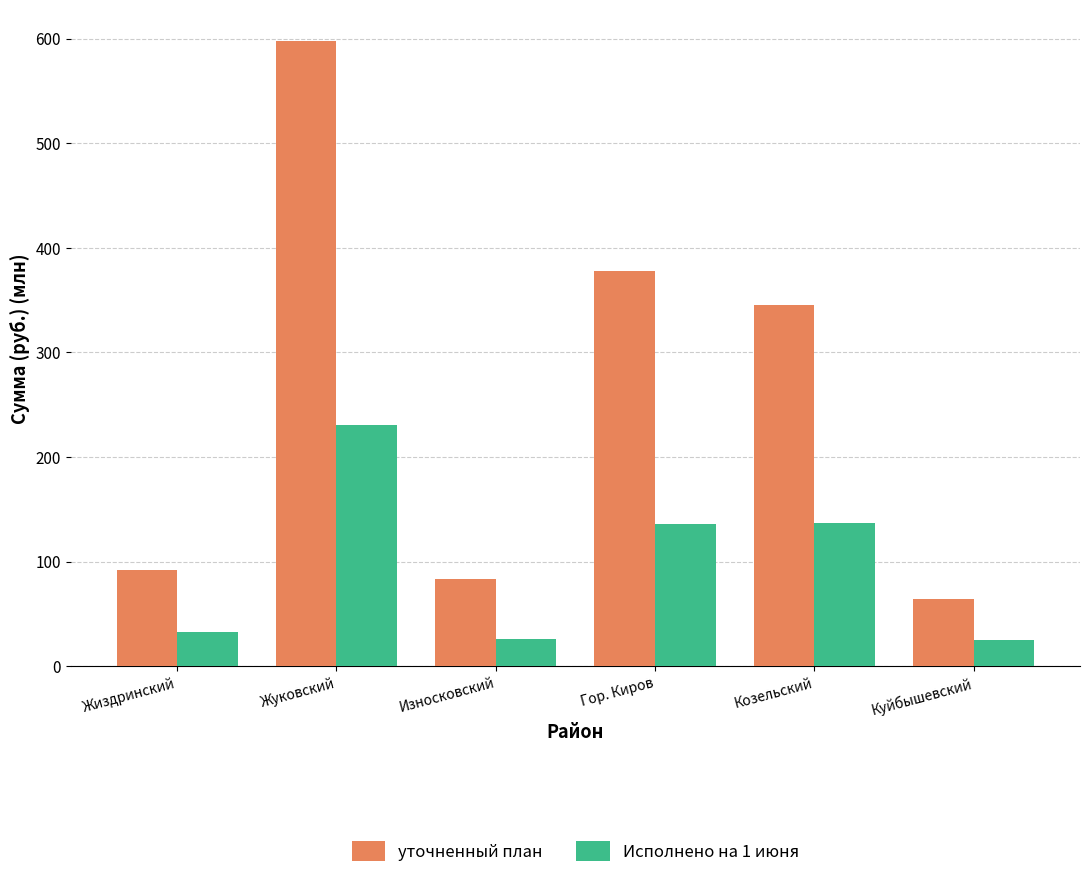

What is the label of the 5th bar from the right?

Жуковский